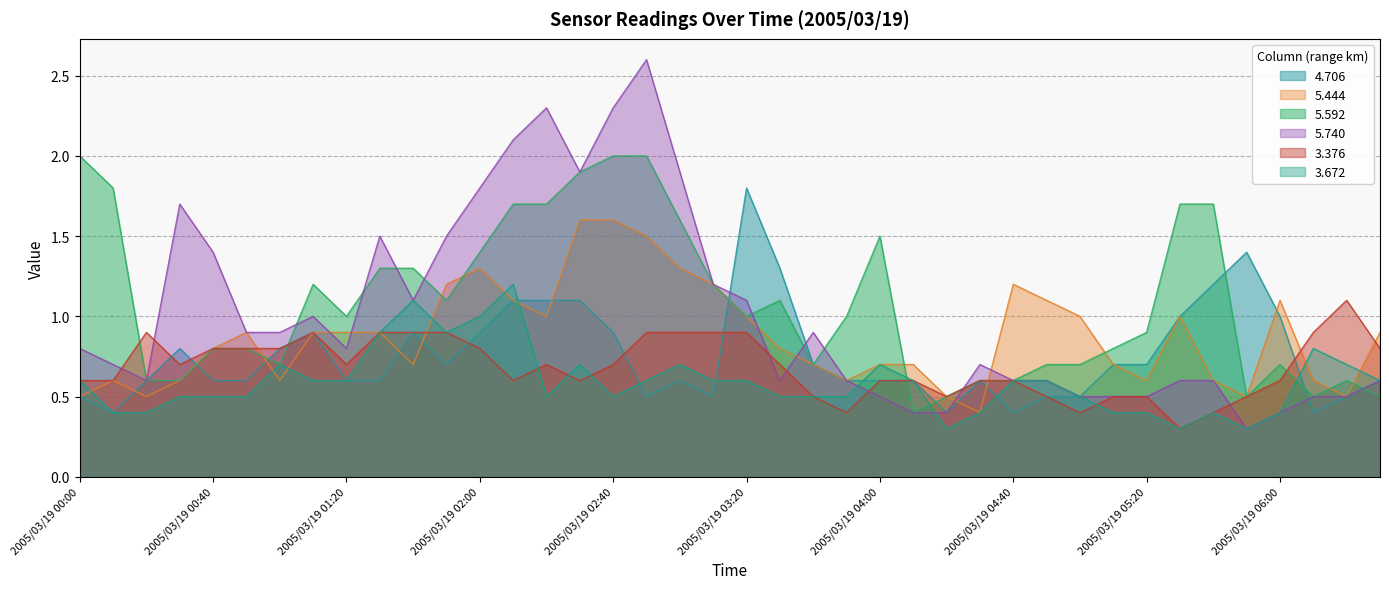

The value of 5.740 at 2005/03/19 00:10 is 0.7. True or false?

True